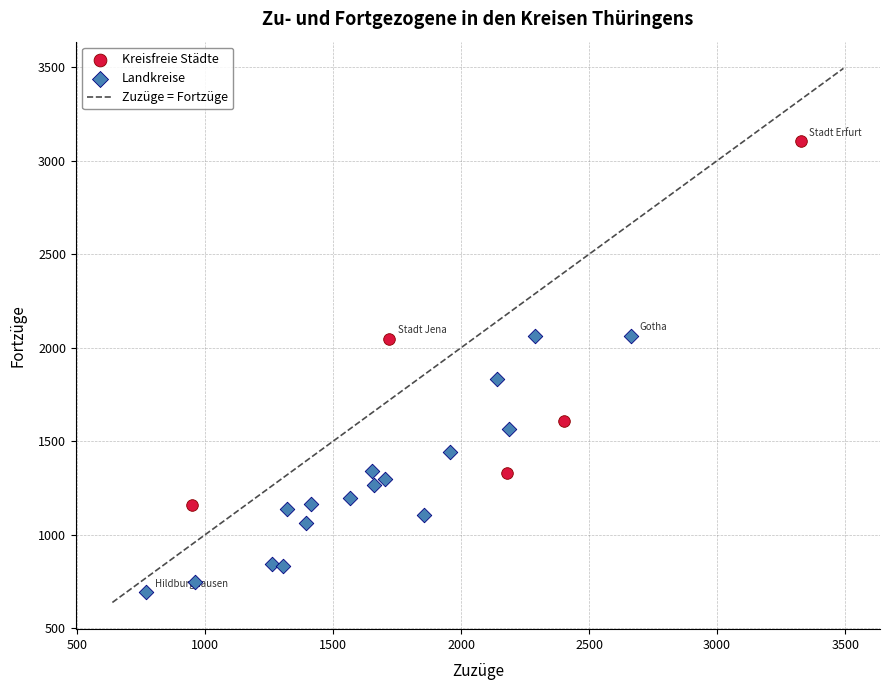

Which series contains the lowest Y value?

Landkreise